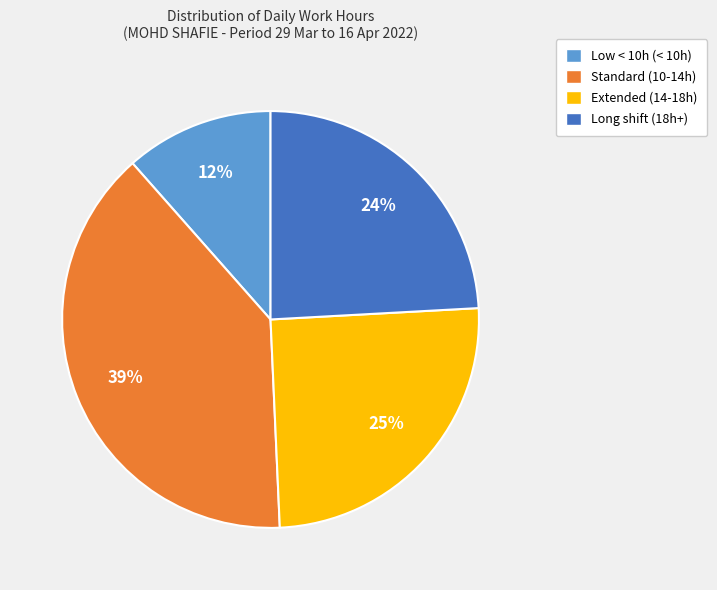

How many slices are in this pie chart?

4